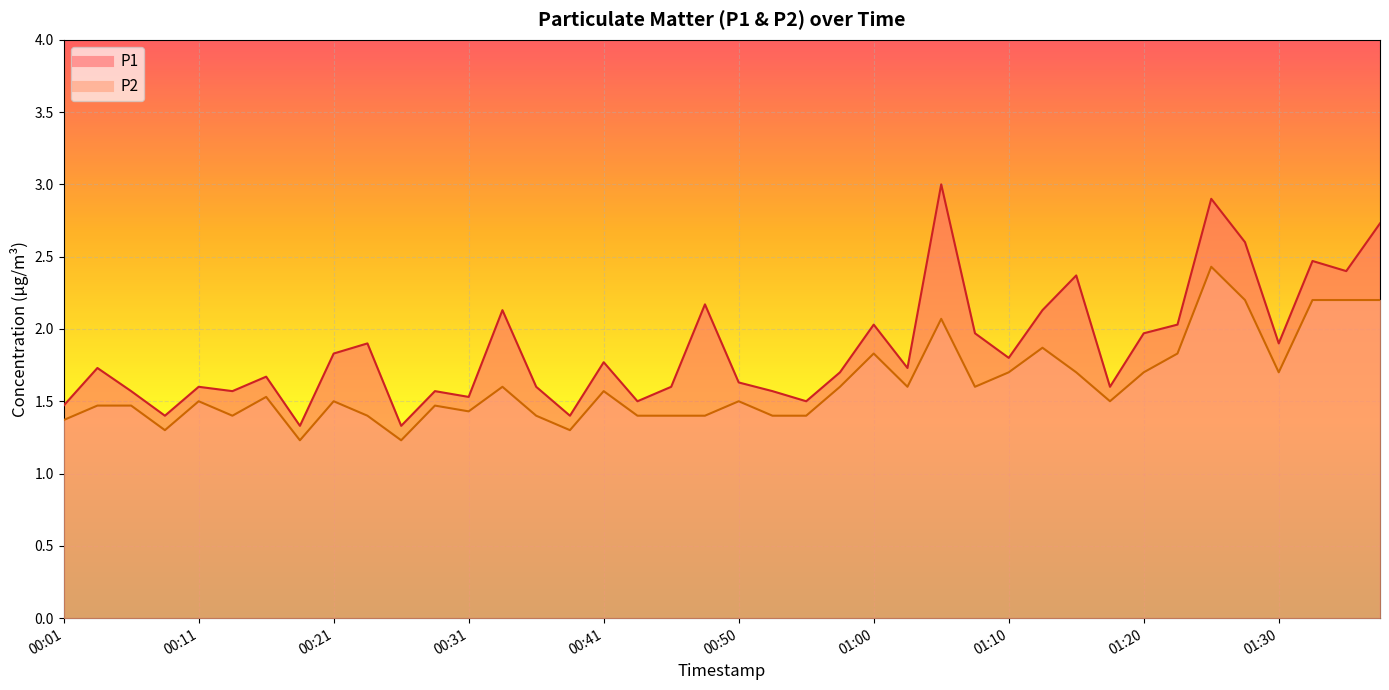

What is the greatest value displayed?

3.0